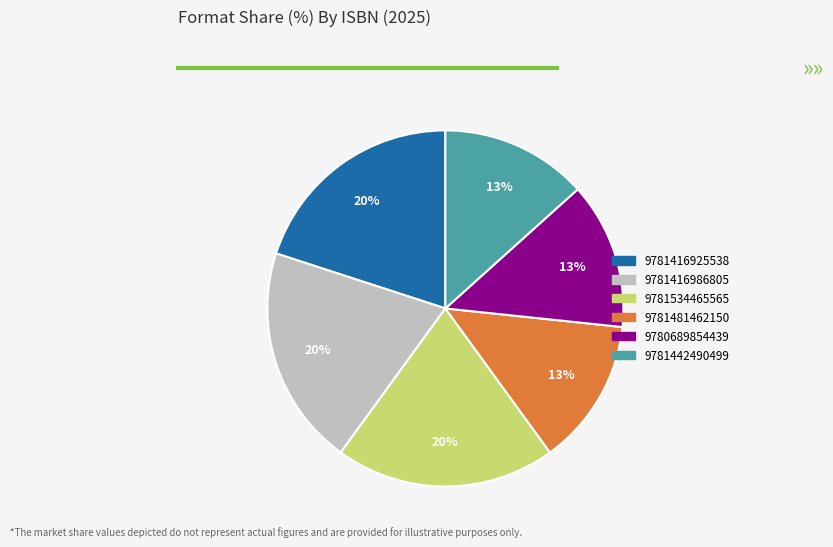

Between 9781442490499 and 9781416925538, which is larger?

9781416925538